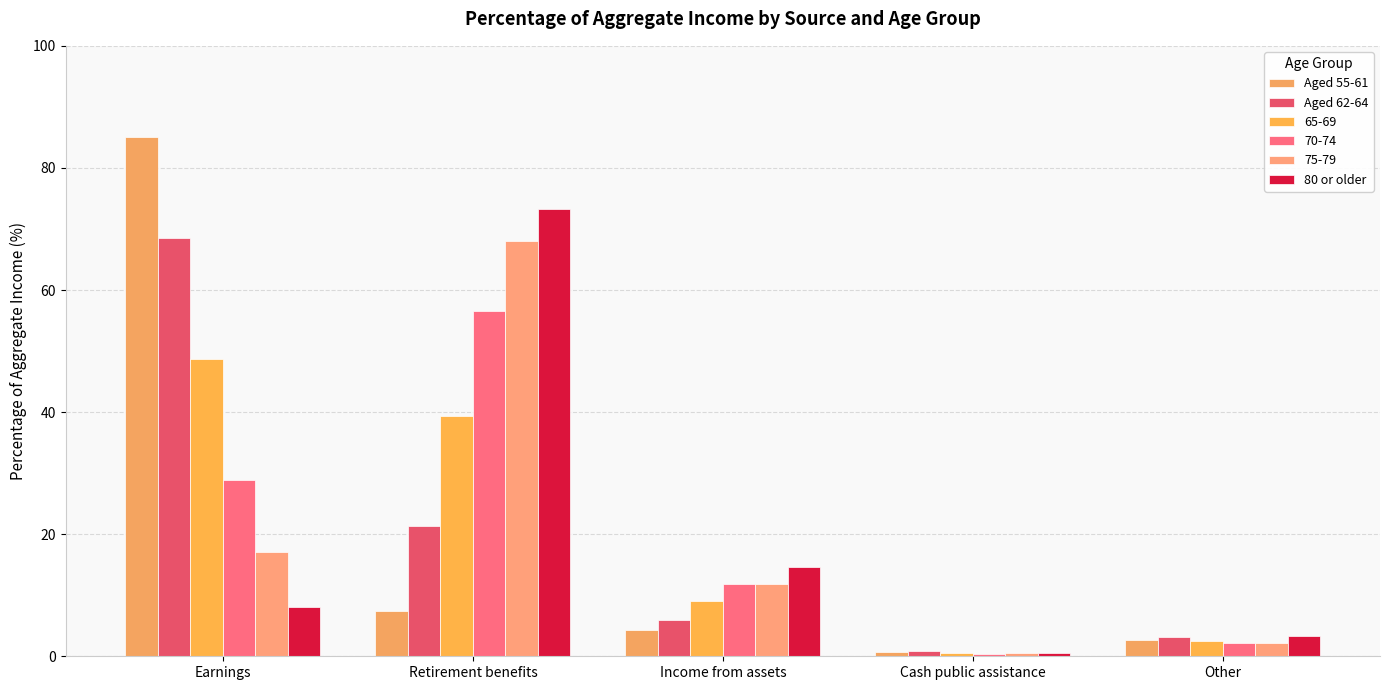

What is the maximum value shown in the chart?

85.0